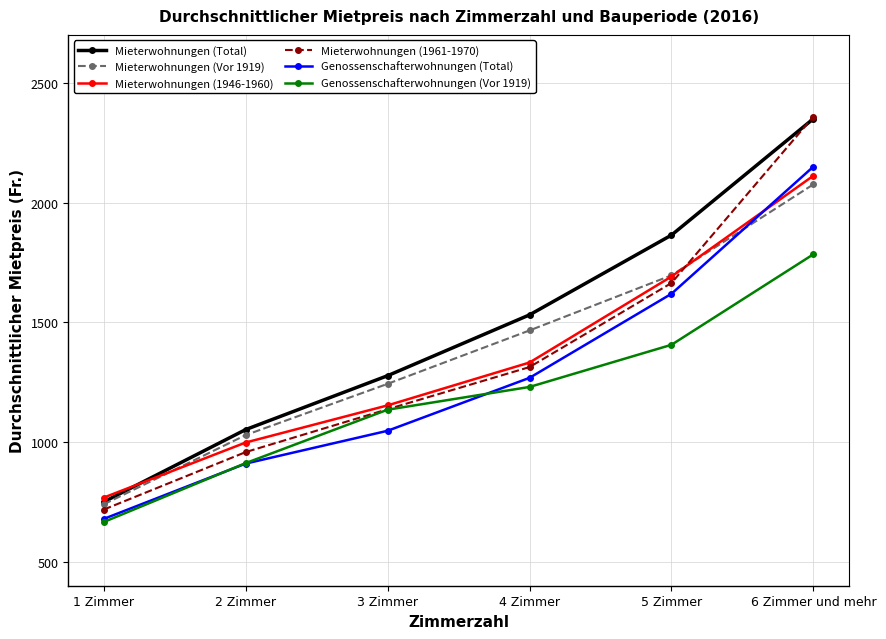

What is the sum of the Mieterwohnungen (1961-1970) values at 2 Zimmer and 6 Zimmer und mehr?

3317